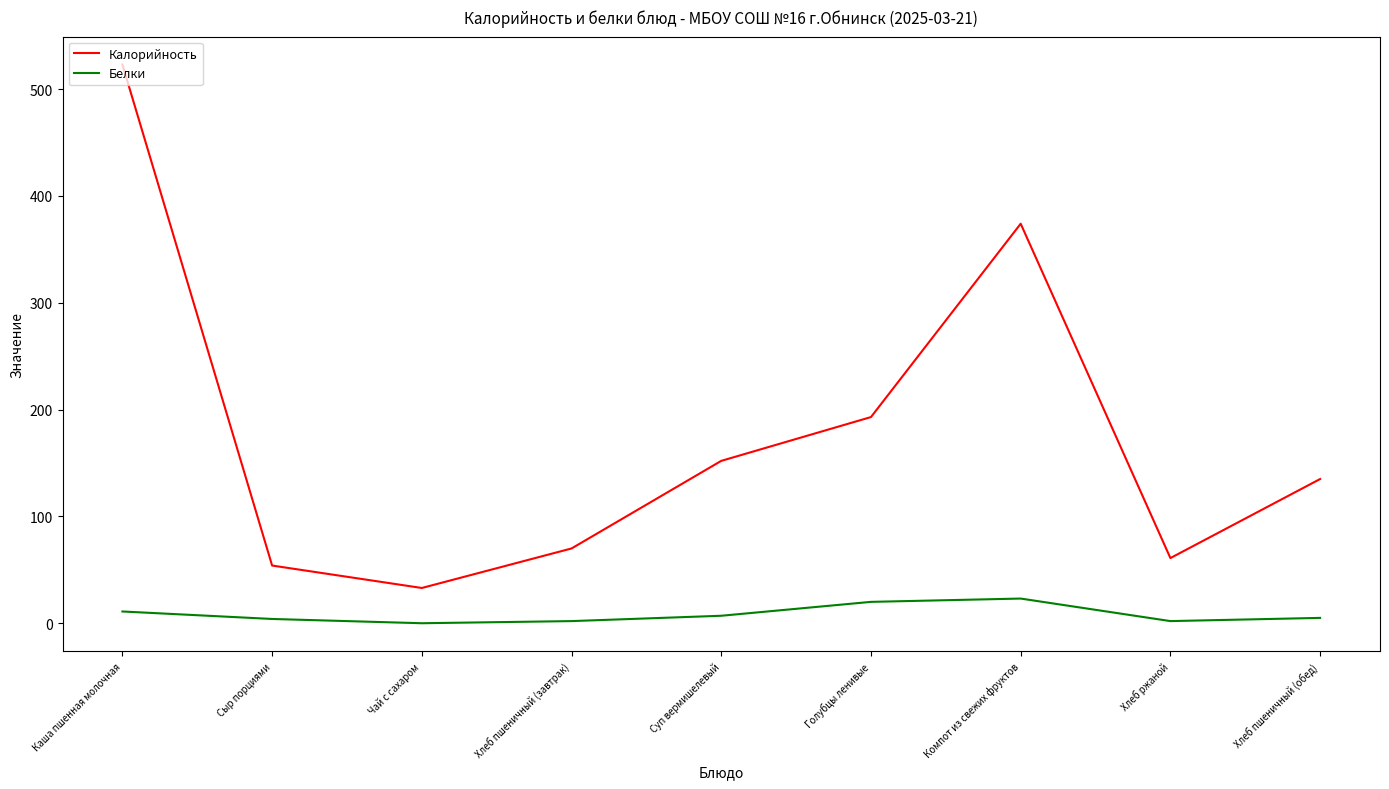

Which category has the lowest value in the Калорийность series?

Чай с сахаром